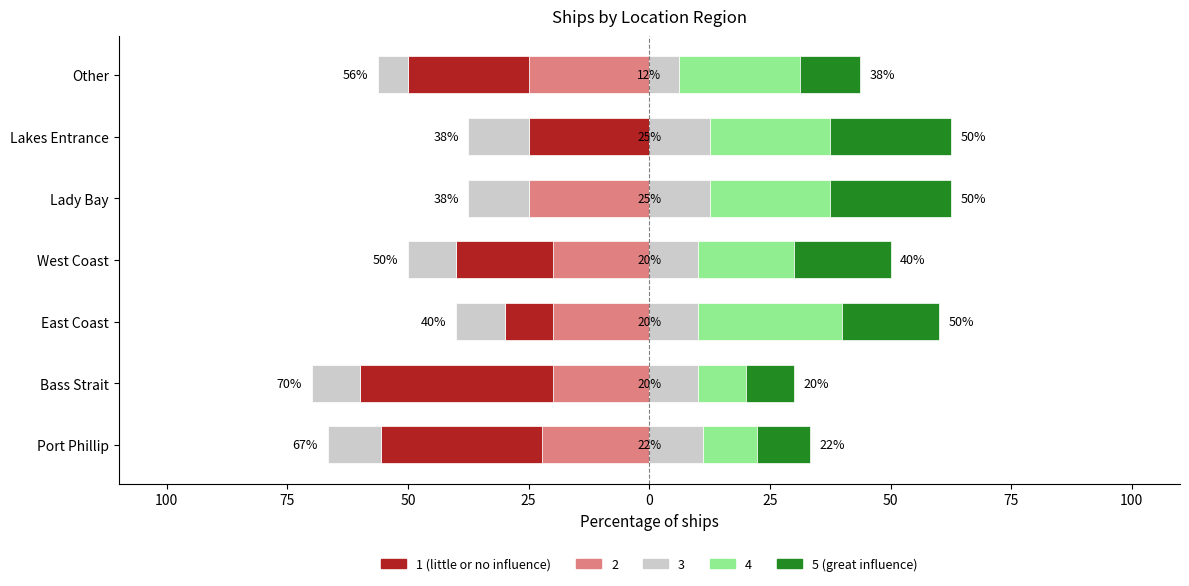

Between Lakes Entrance and Bass Strait, which is larger?

Lakes Entrance